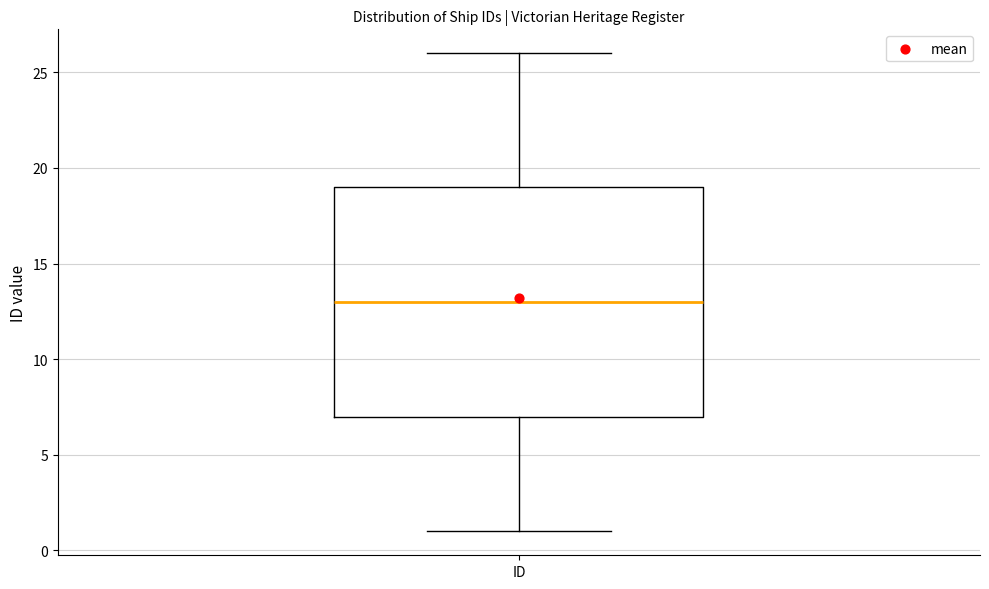

Where does the lower whisker of the box for ID end on the y-axis? The values are not printed on the chart, so give them approximately, as read against the axis.

1